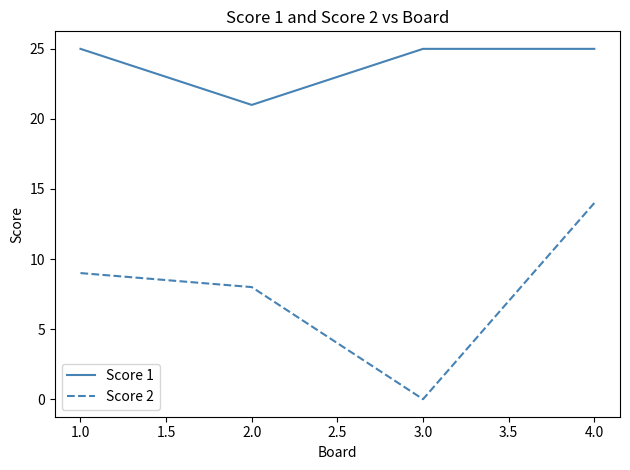

Reading right to left, transcribe all the data shown in this chart.

Score 1: 25	25	21	25
Score 2: 14	0	8	9